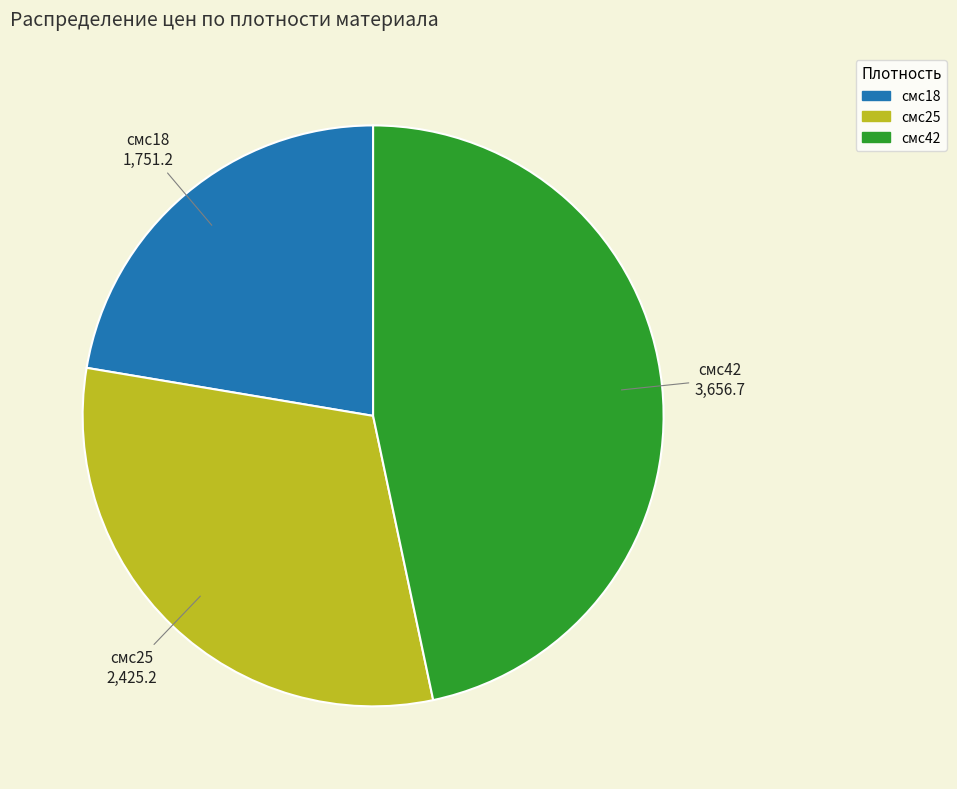

The смс42 slice represents 40% of the pie. True or false?

False